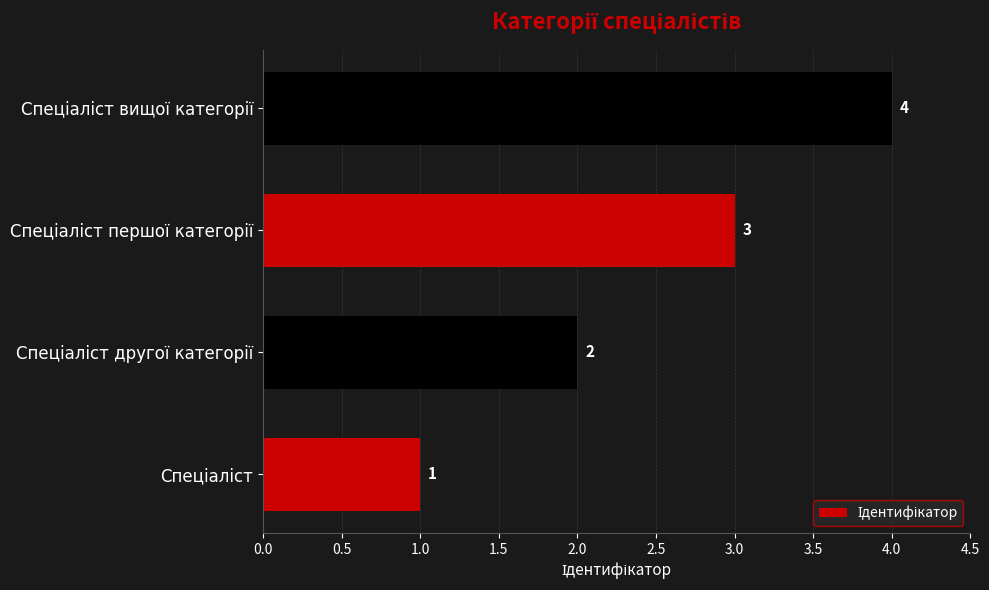

What is the maximum value shown in the chart?

4